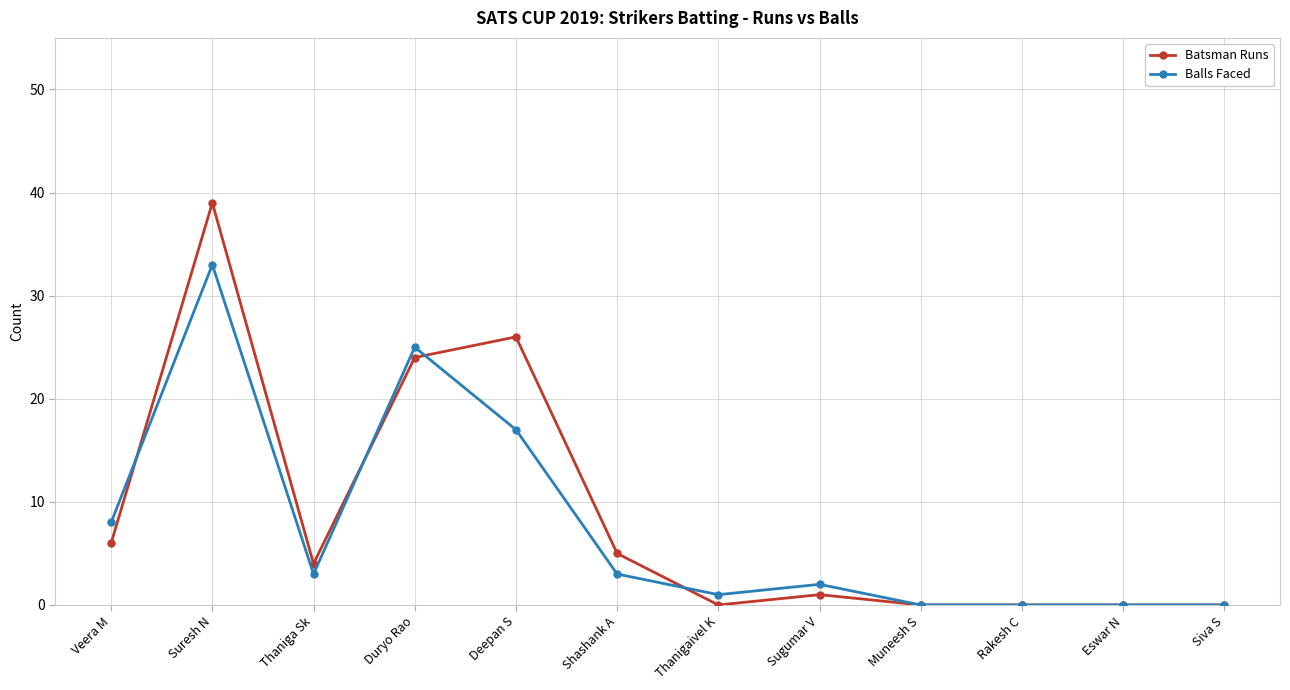

At which label is Balls Faced closest to 16?

Deepan S